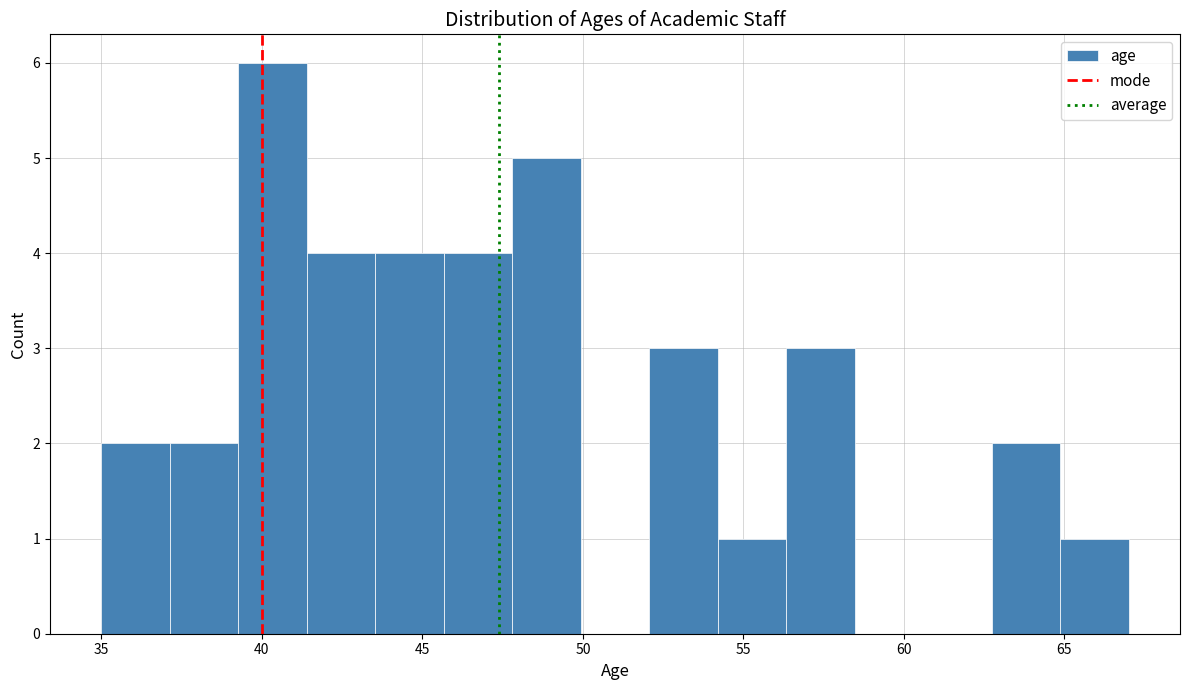

Reading left to right, transcribe this chart: for each bar, give the range it covers on the x-axis and its height. Neither the bar edges nor the heights are printed on the chart, so give them approximately, as read against the axes.

35.0 to 37.0: 2
37.0 to 39.5: 2
39.5 to 41.5: 6
41.5 to 43.5: 4
43.5 to 45.5: 4
45.5 to 48.0: 4
48.0 to 50.0: 5
50.0 to 52.0: 0
52.0 to 54.0: 3
54.0 to 56.5: 1
56.5 to 58.5: 3
58.5 to 60.5: 0
60.5 to 62.5: 0
62.5 to 65.0: 2
65.0 to 67.0: 1